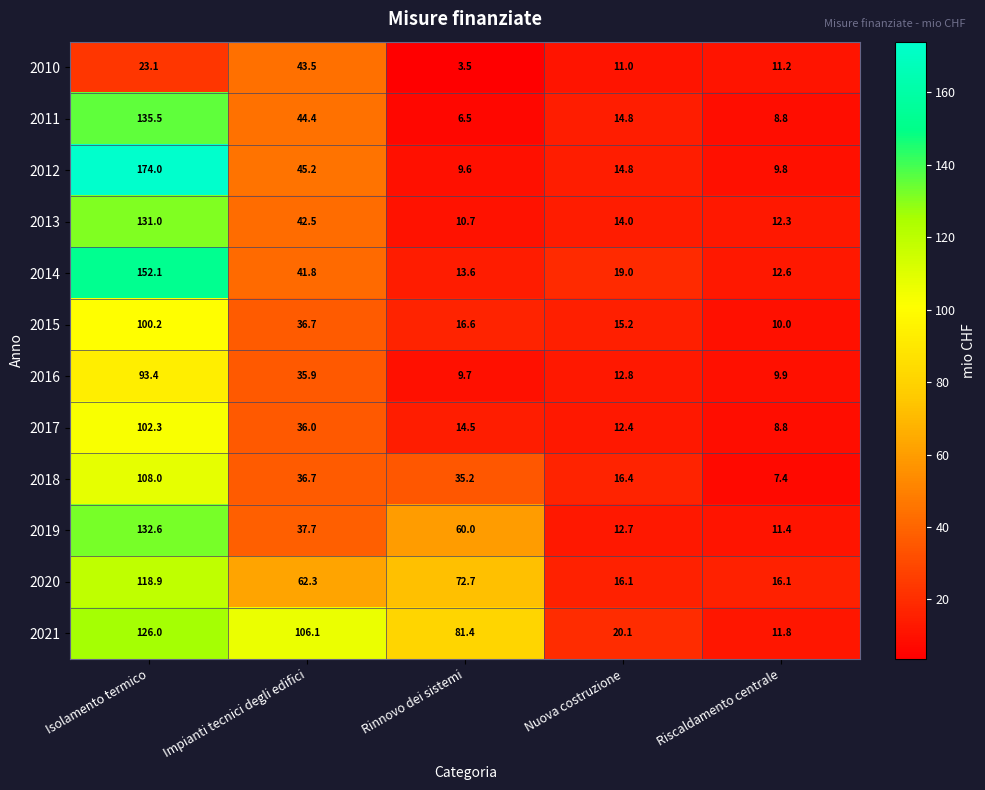

The value of 2016 at Isolamento termico is 45.0. True or false?

False